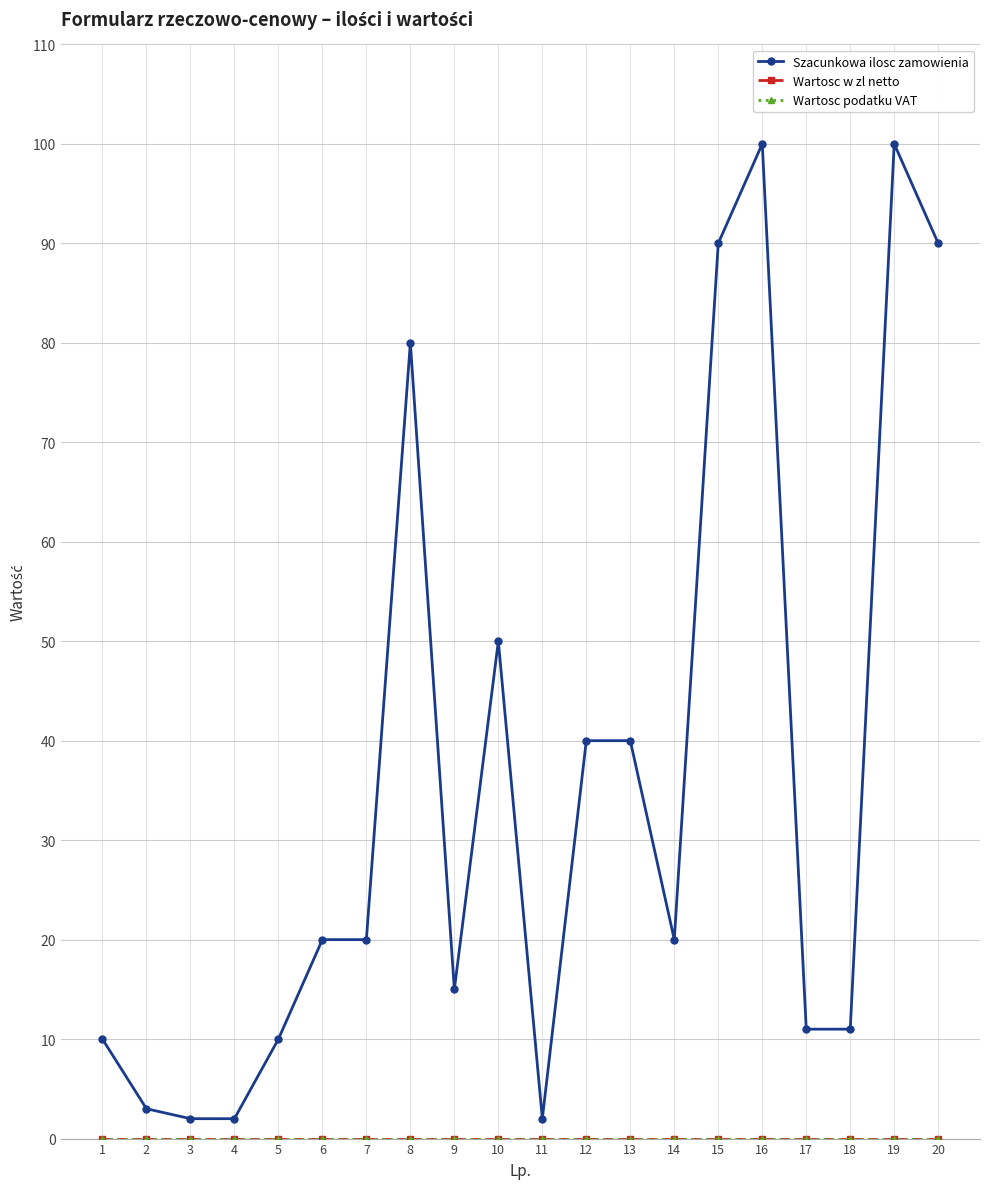

Which series has the largest range (max minus min)?

Szacunkowa ilosc zamowienia